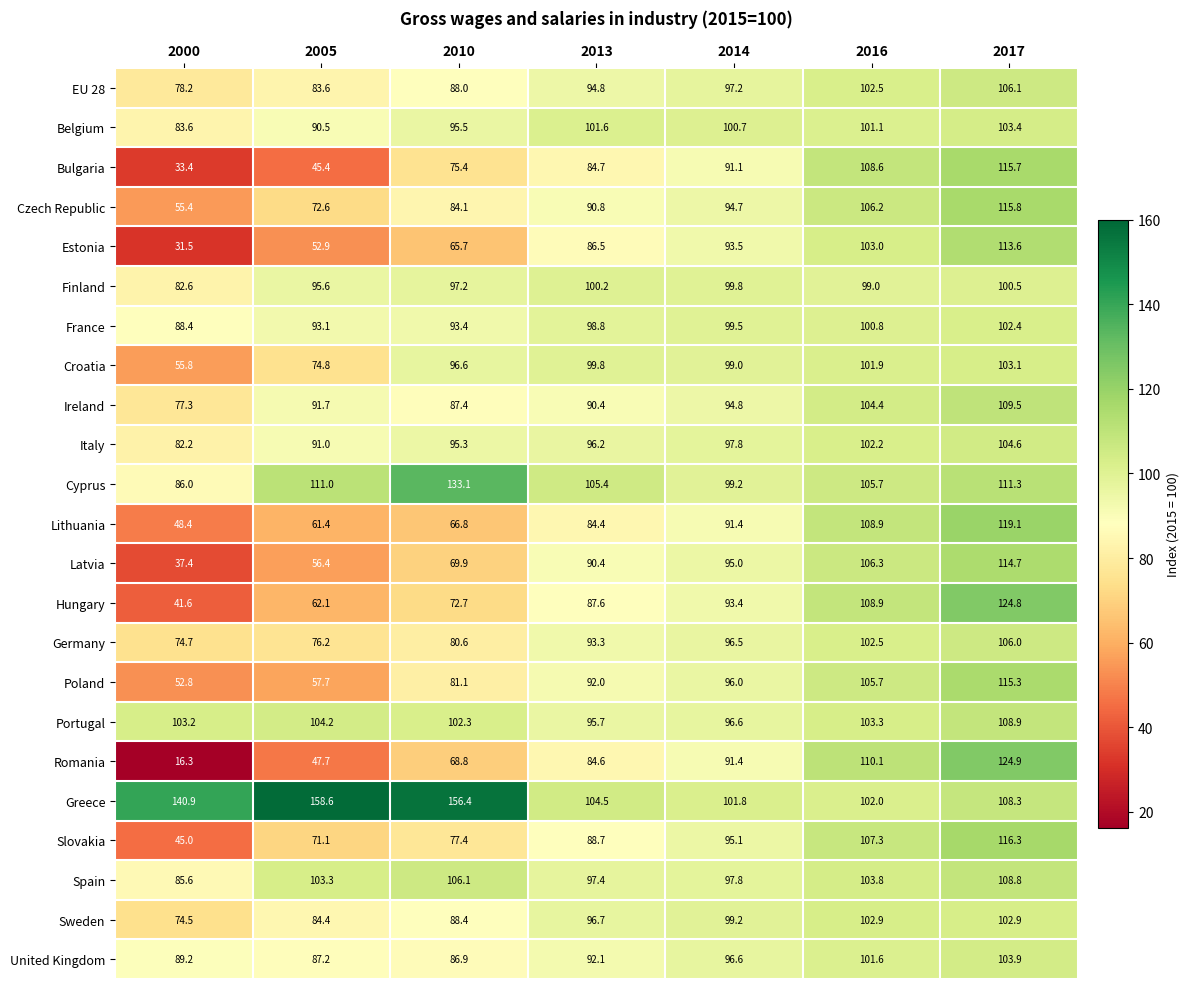

At how many categories does at least one series exceed 139?

3